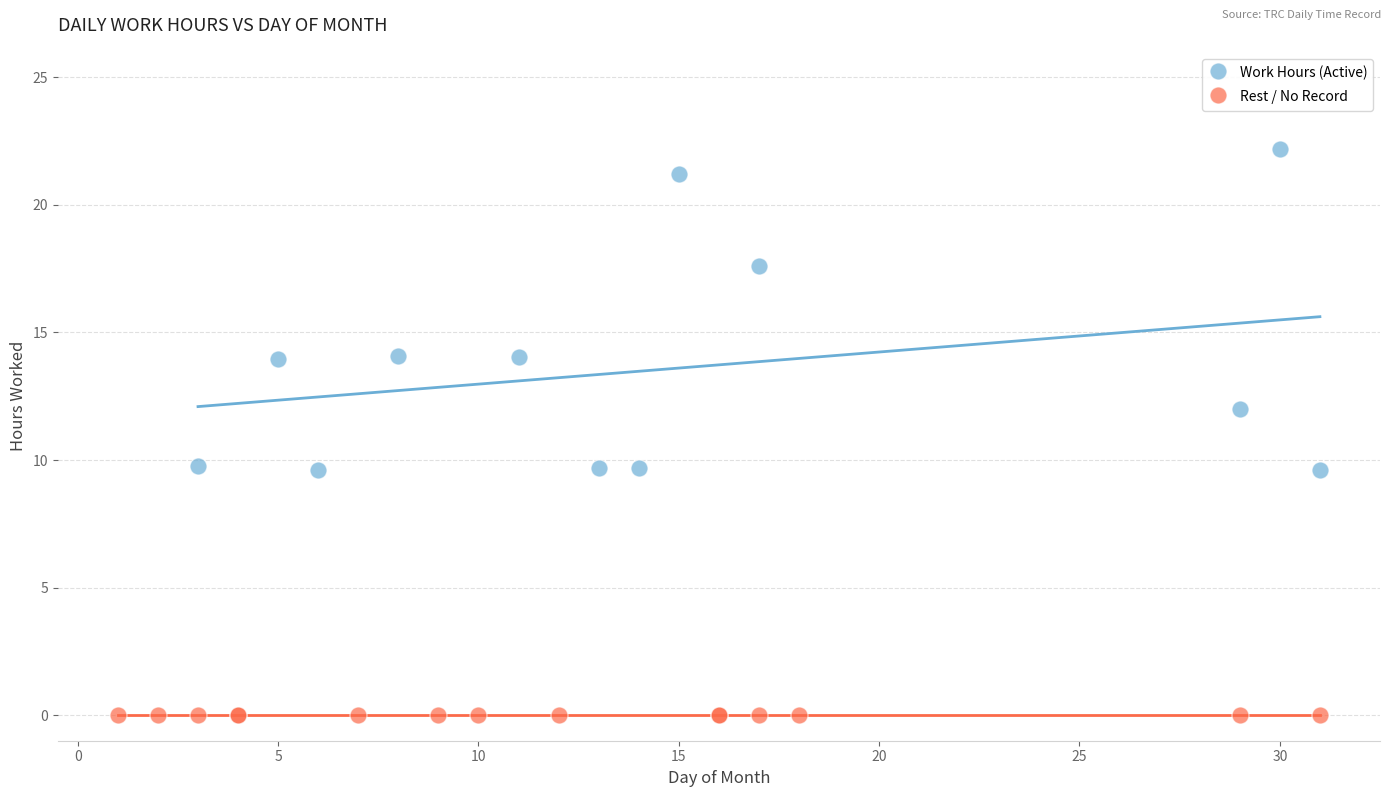

Which series reaches the minimum Y coordinate?

Rest / No Record